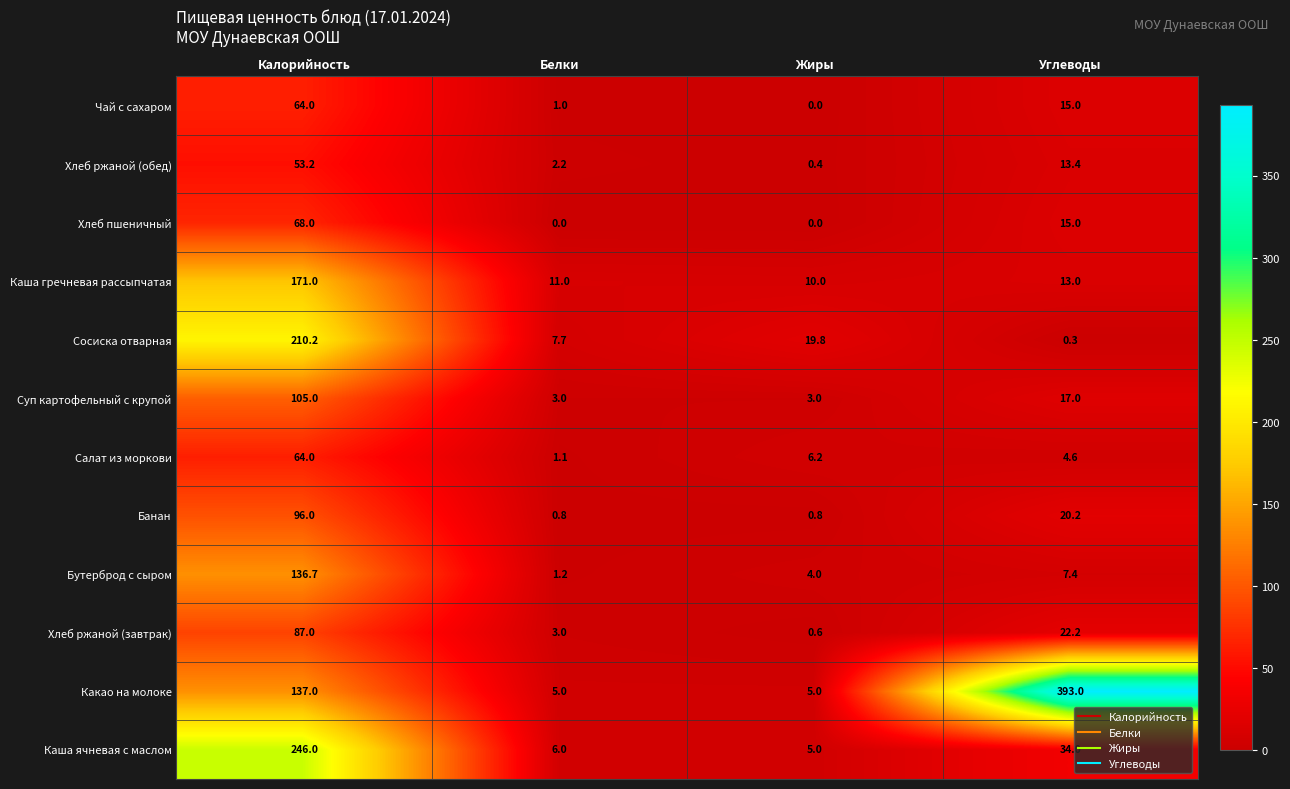

At which category is the sum across all series the highest?

Калорийность